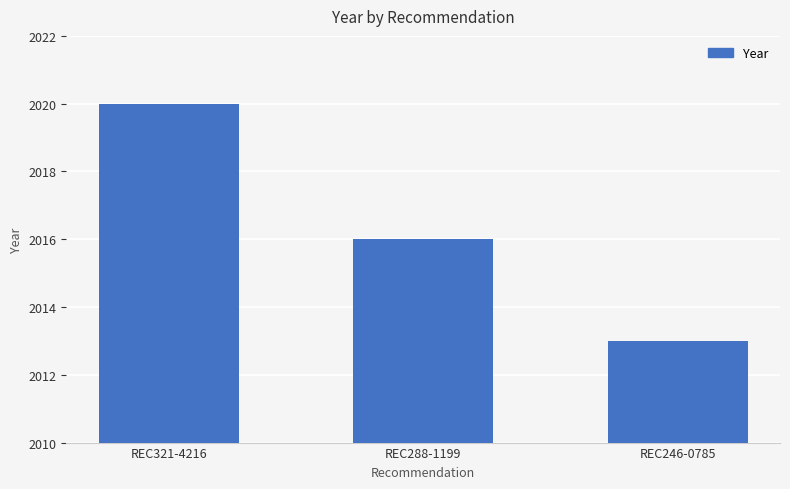

List the labels in order of value, largest first.

REC321-4216, REC288-1199, REC246-0785